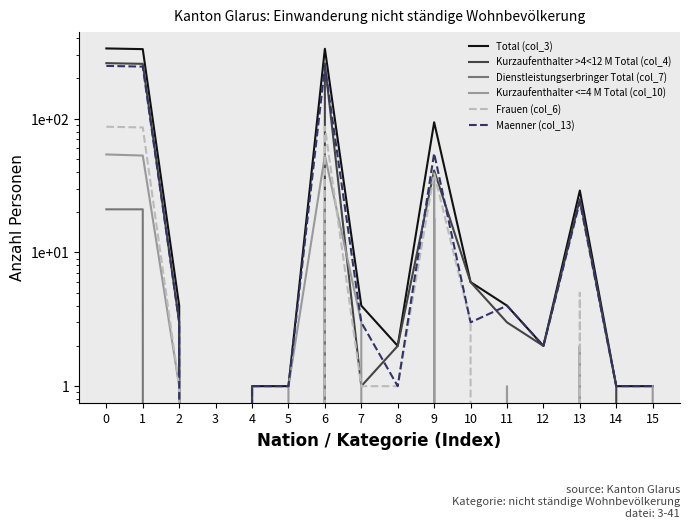

True or false: Total (col_3) and Kurzaufenthalter <=4 M Total (col_10) cross at least once.

False